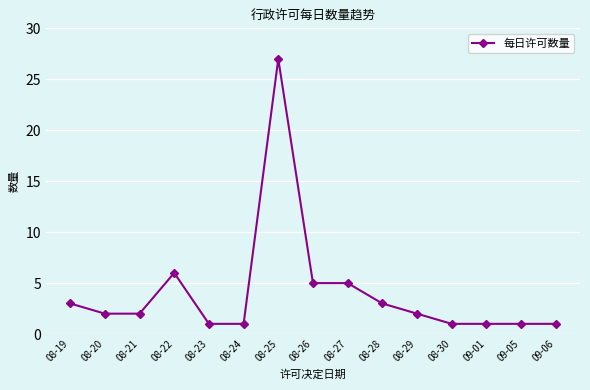

The chart shows a value of 0 at 08-30. True or false?

False